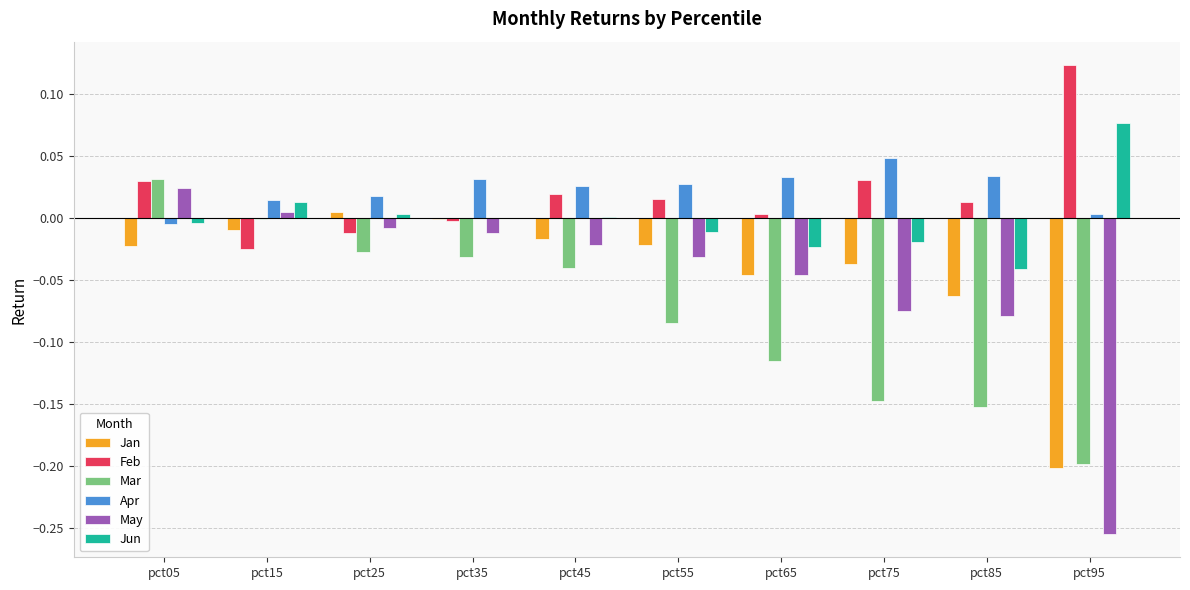

How many groups of bars are there?

10